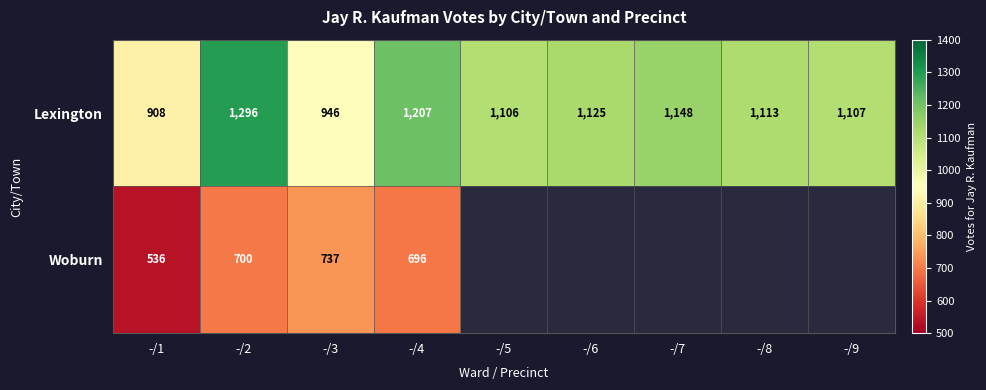

Which has a higher value, -/8 or -/4?

-/4